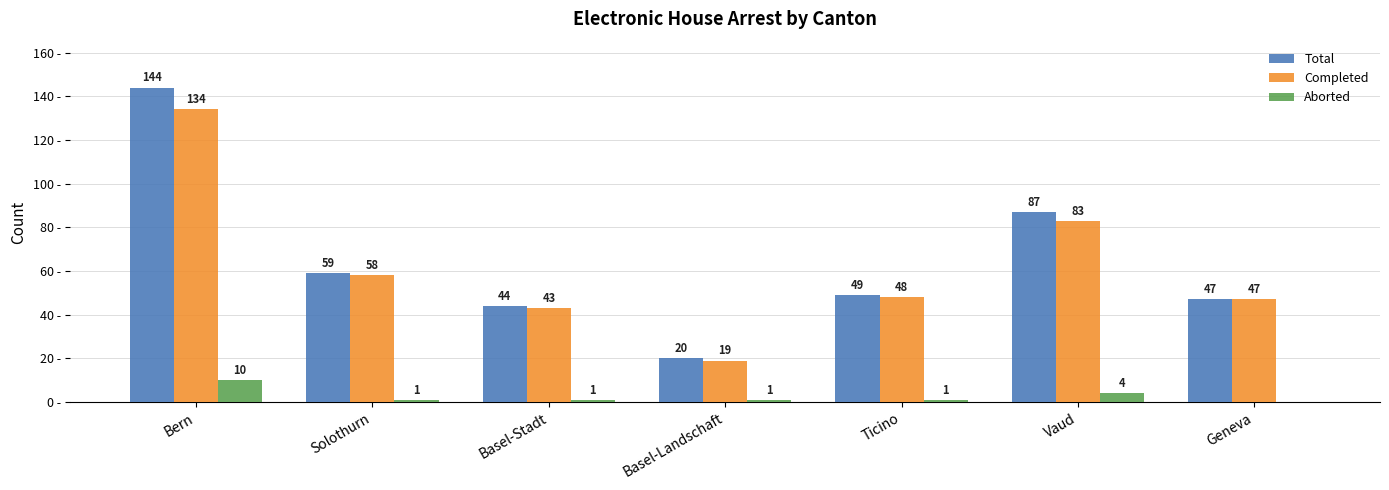

At which category is the sum across all series the highest?

Bern